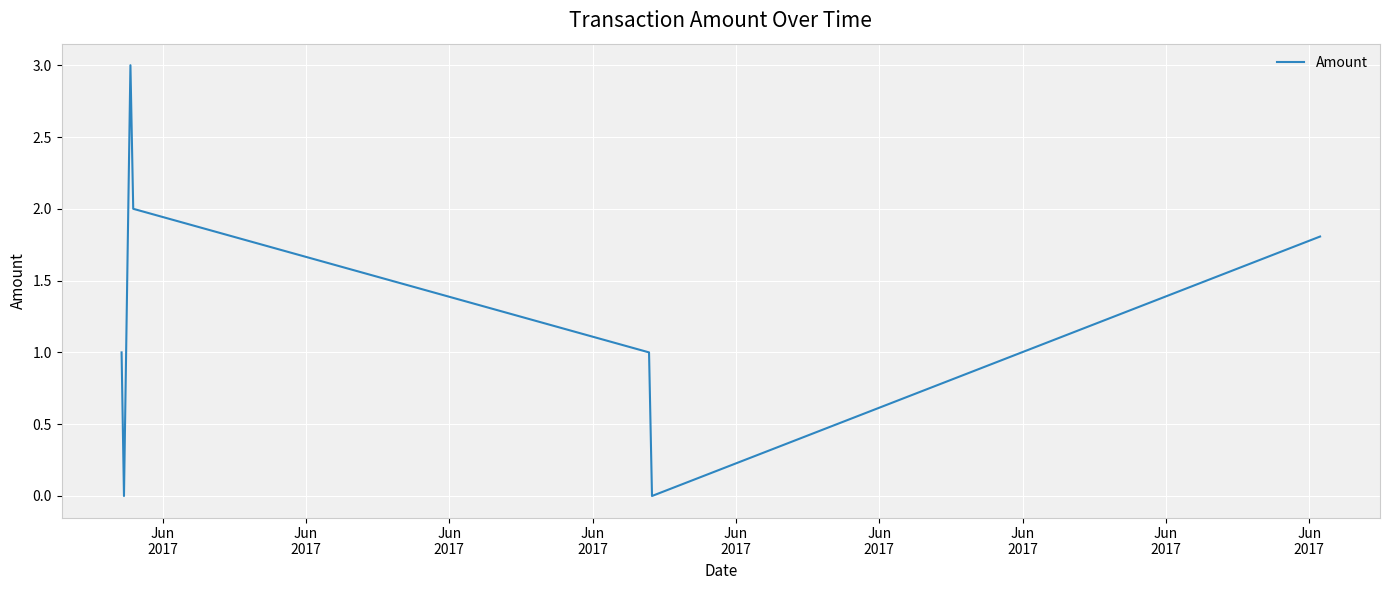

True or false: there are more than 1 points higher than both neighbors.

False